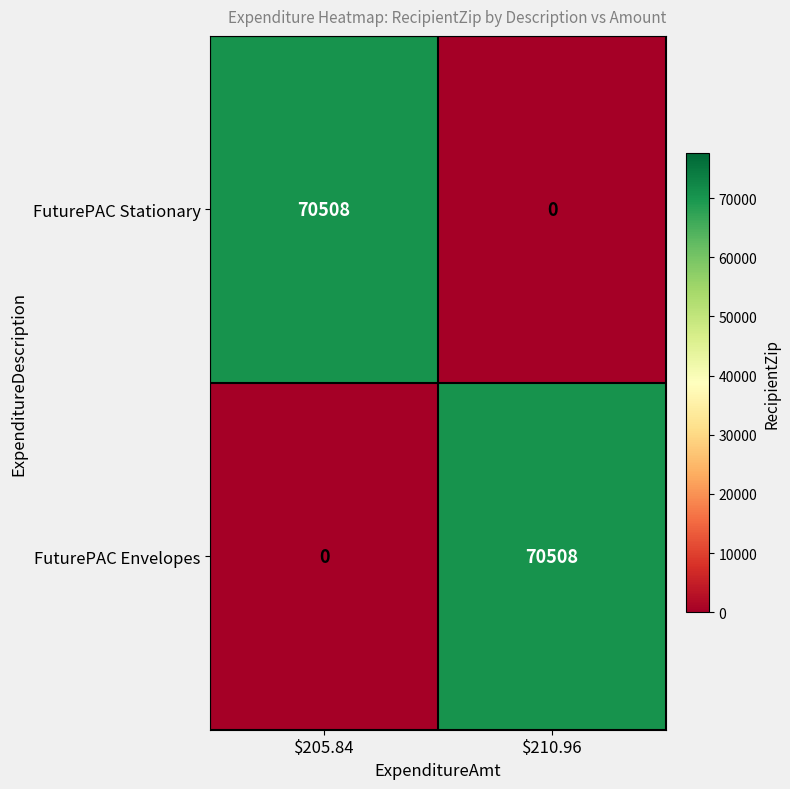

At $205.84, list the series in order from largest to smallest.

FuturePAC Stationary, FuturePAC Envelopes